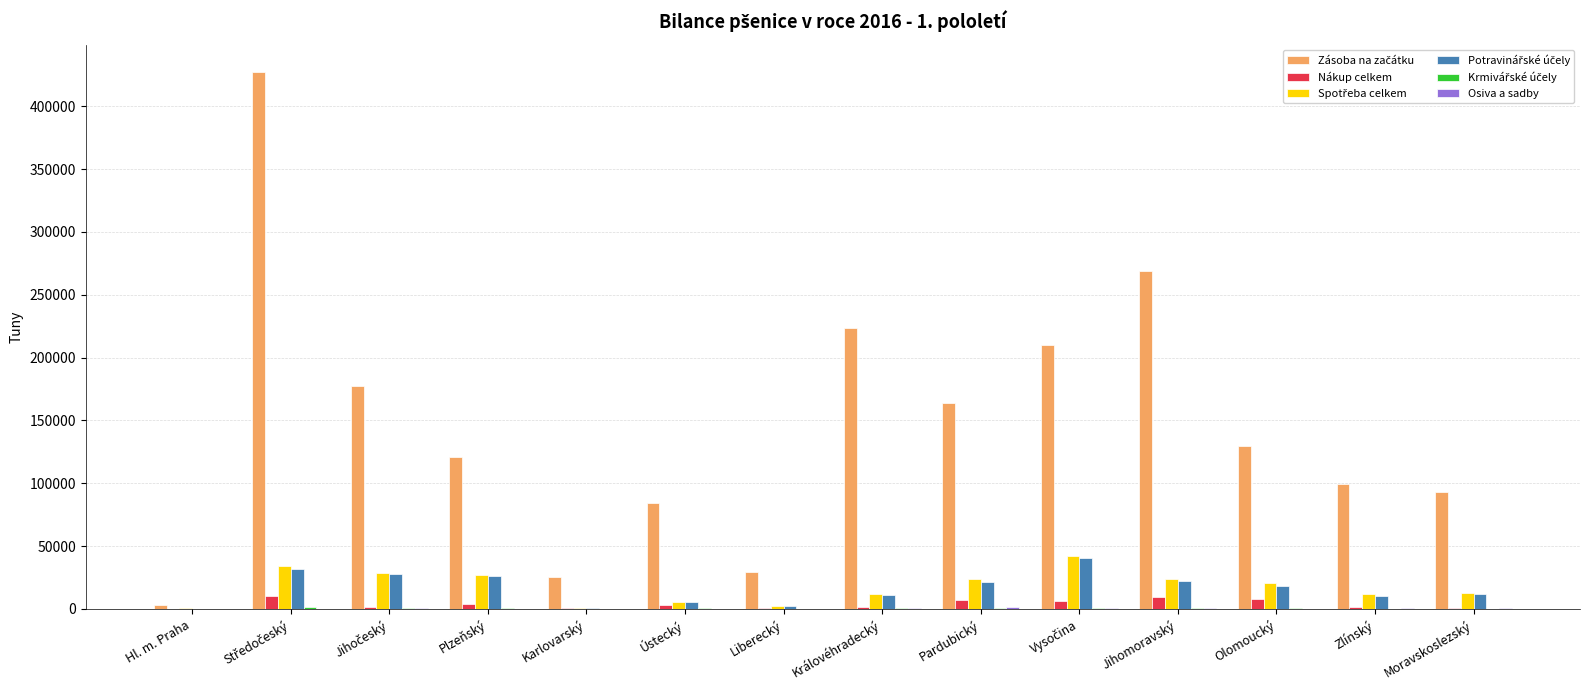

What is the maximum value shown in the chart?

427620.3